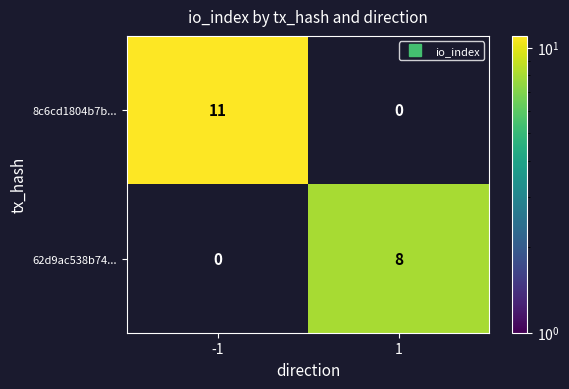

Which series has the widest spread of values?

8c6cd1804b7b...